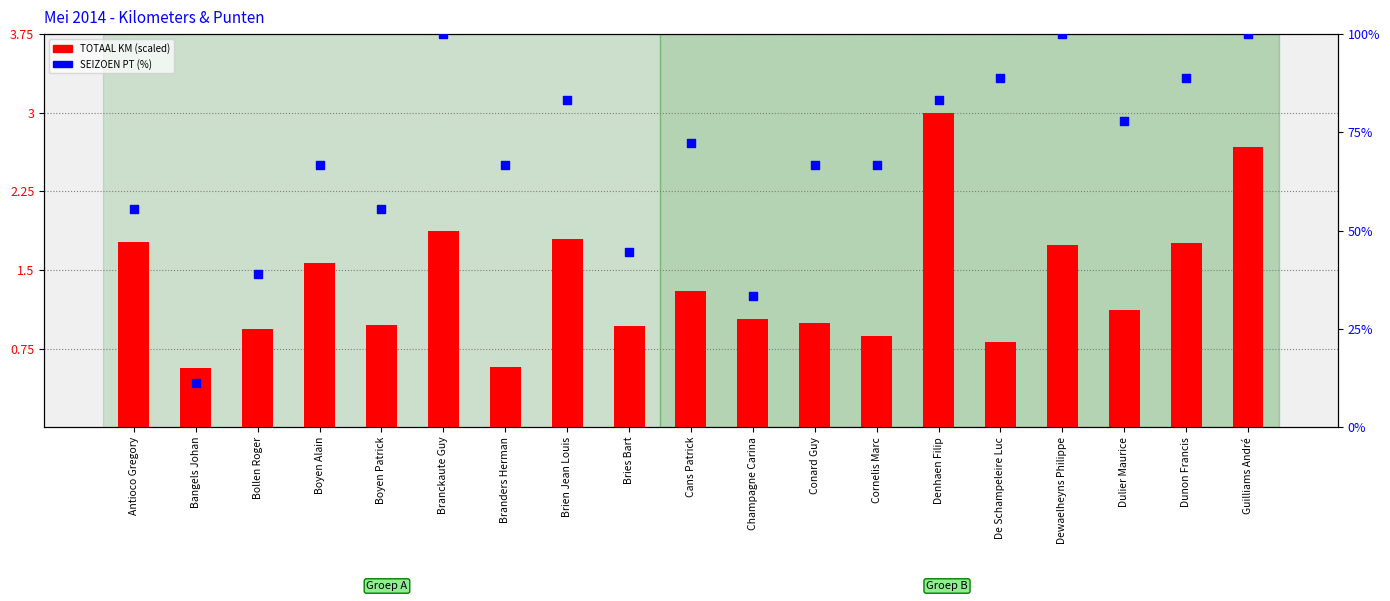

At how many categories does at least one series exceed 53?

15